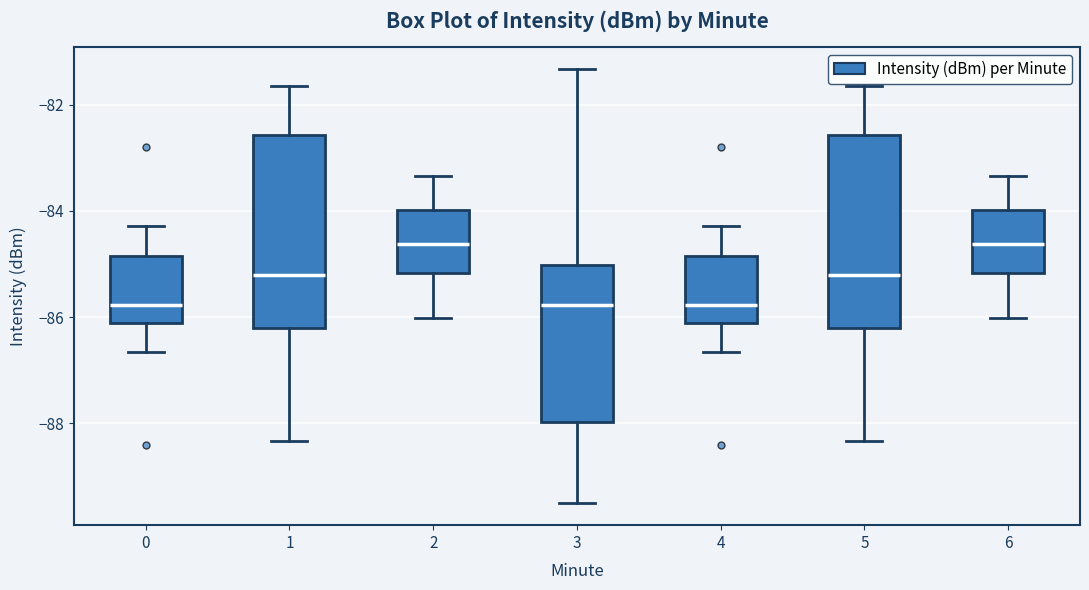

Where is the upper edge of the box at x = 1 on the y-axis? The values are not printed on the chart, so give them approximately, as read against the axis.

-82.6